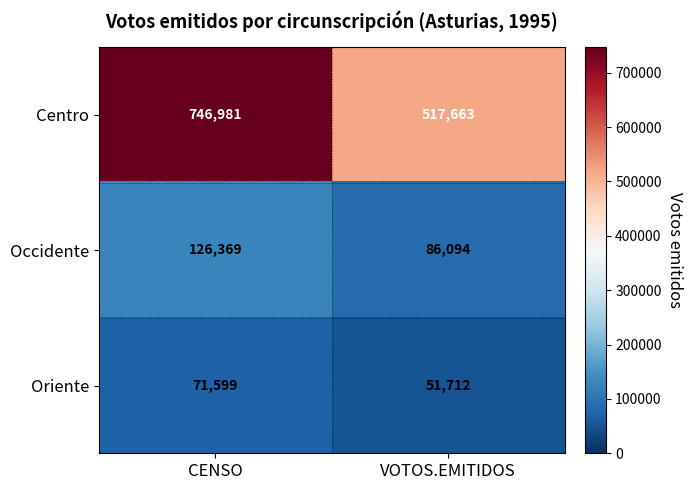

Reading left to right, extract all data points from this chart.

Centro: CENSO=746981	VOTOS.EMITIDOS=517663
Occidente: CENSO=126369	VOTOS.EMITIDOS=86094
Oriente: CENSO=71599	VOTOS.EMITIDOS=51712